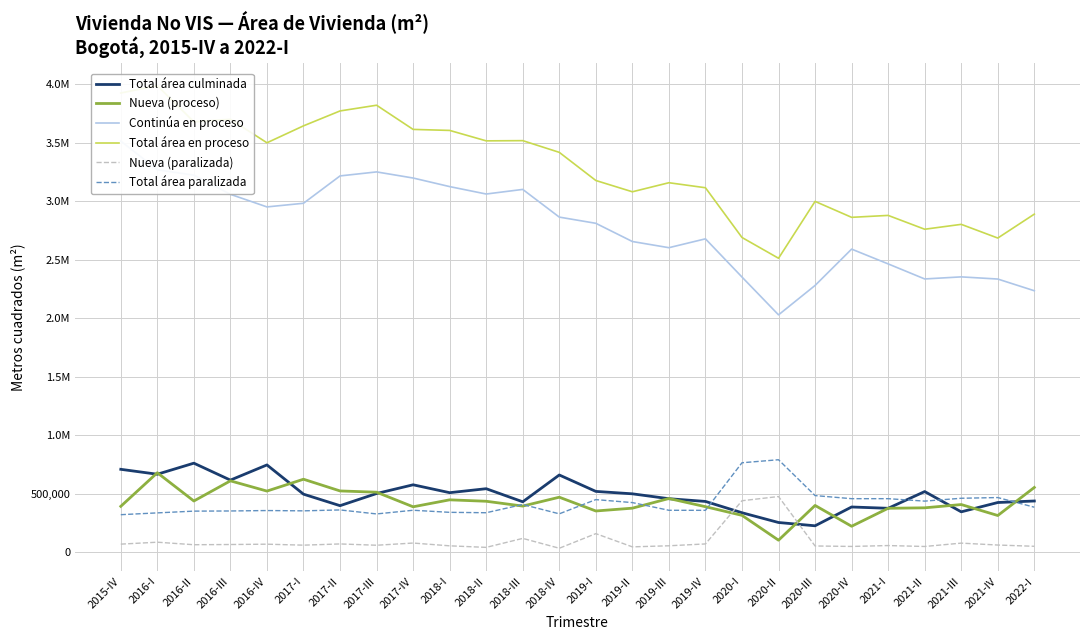

The Total área culminada series shows 388268.5 at 2020-IV. True or false?

True